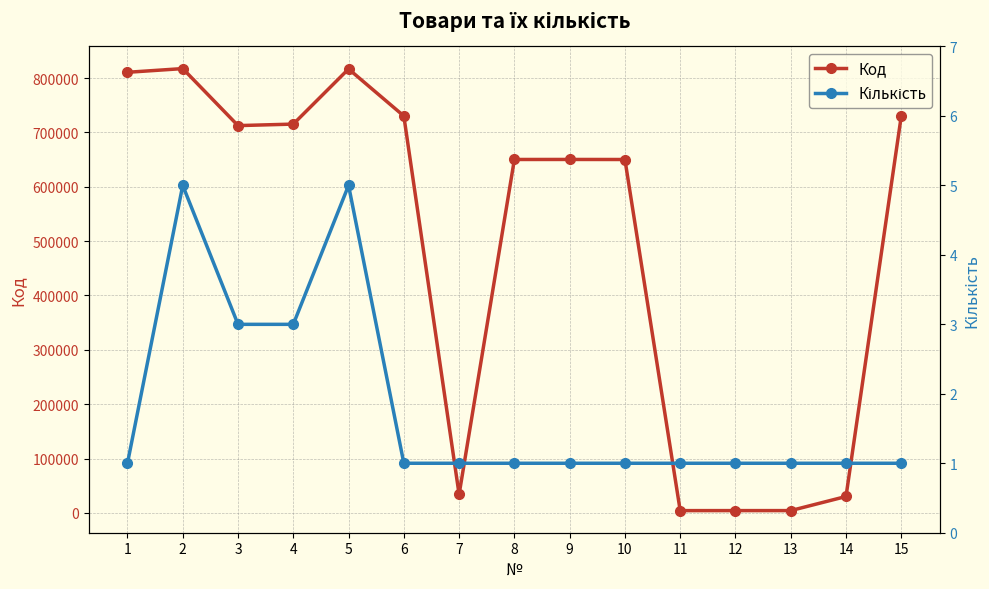

What is the average value of the Код series?

490670